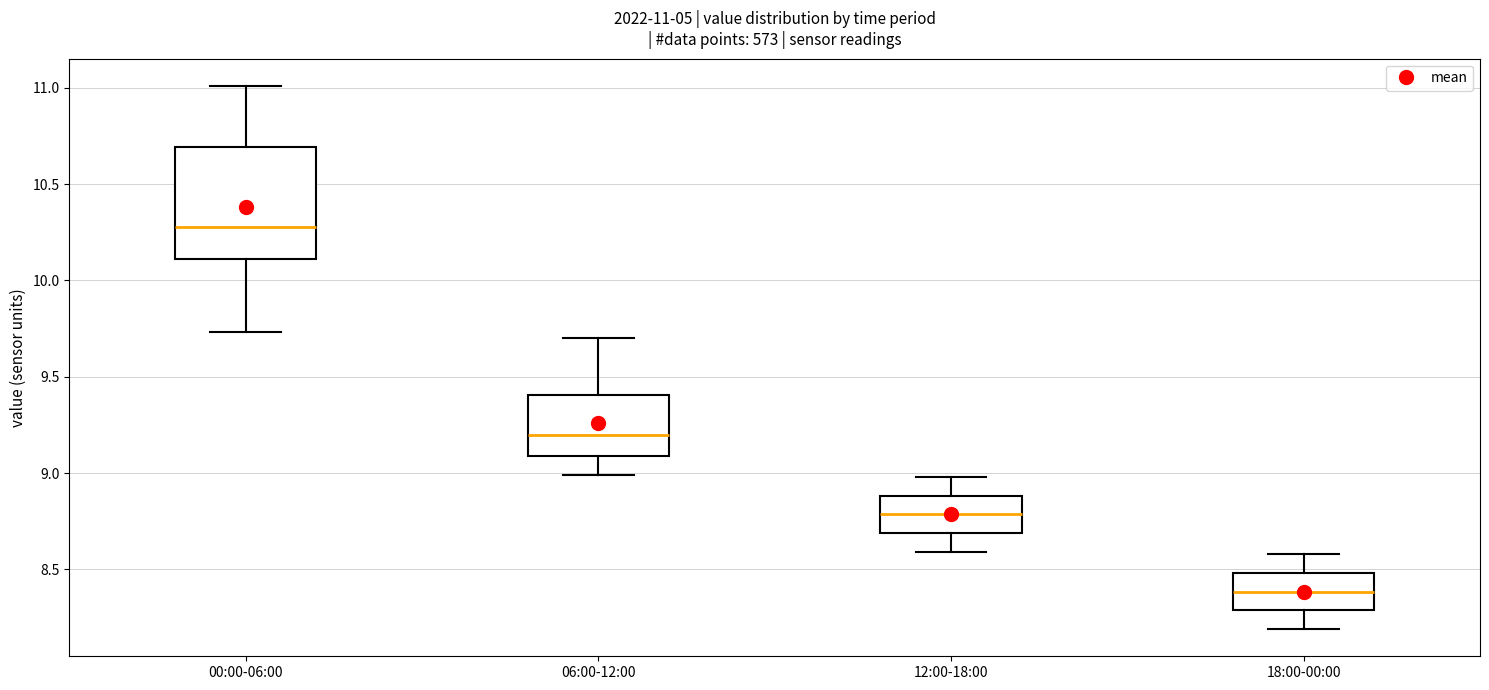

Which box is the tallest, from its lower edge to its upper edge?

00:00-06:00